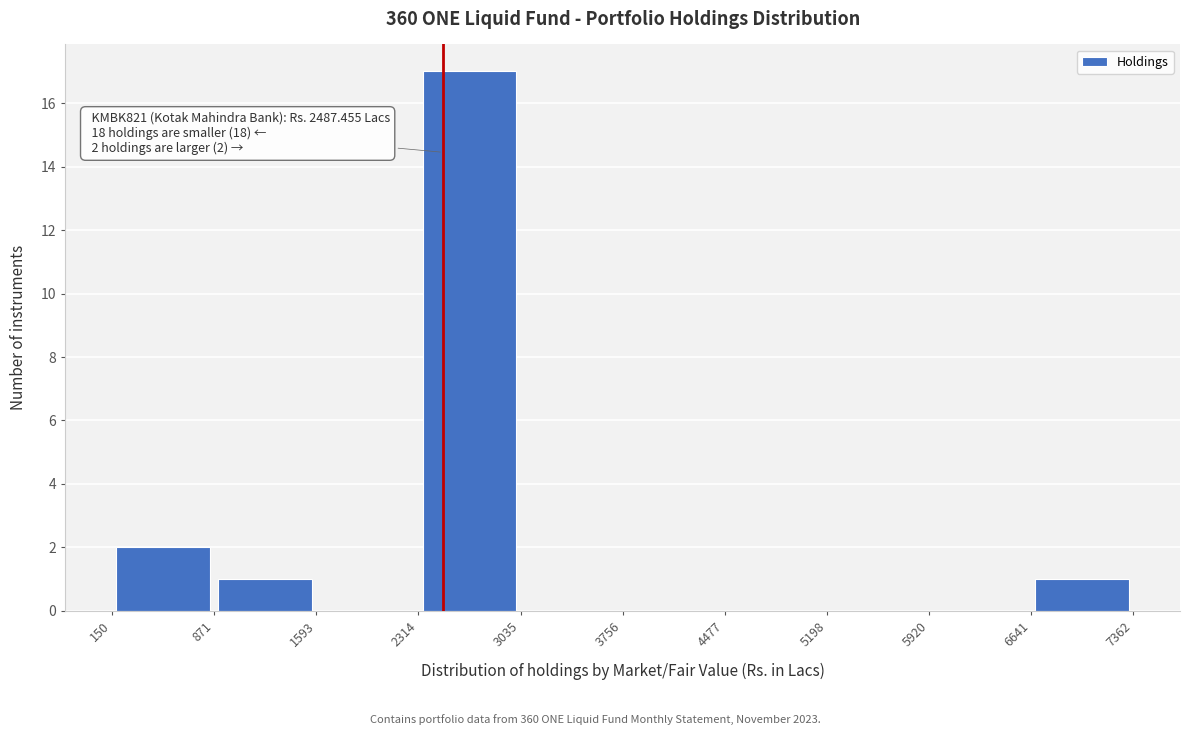

Over which range of the x-axis is the bar tallest?

2314 to 3035